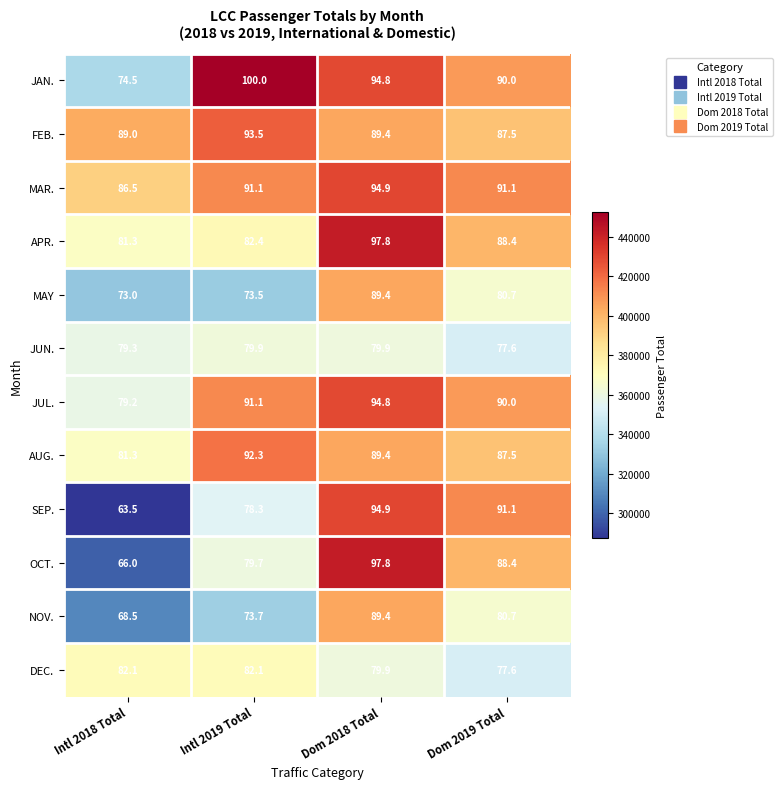

How many categories are shown in the chart?

4